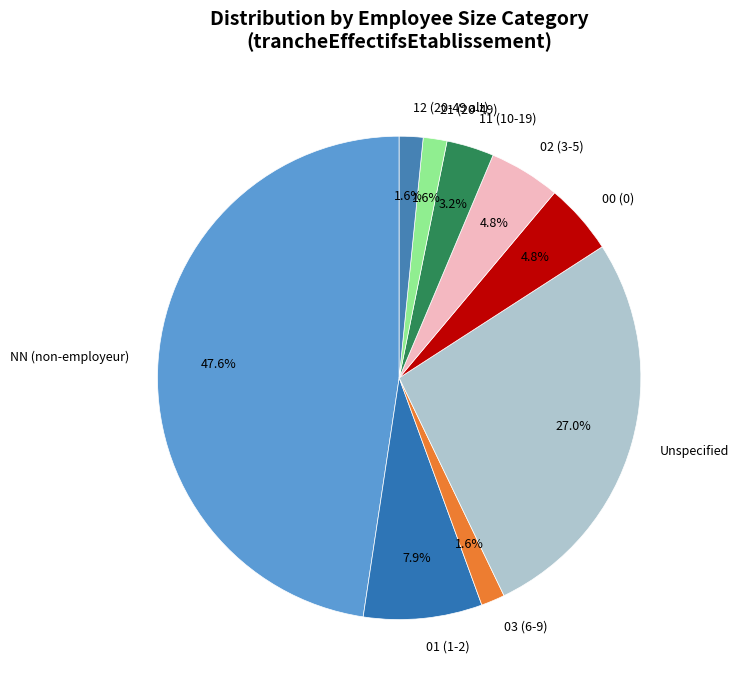

Which slice is the largest?

NN (non-employeur)